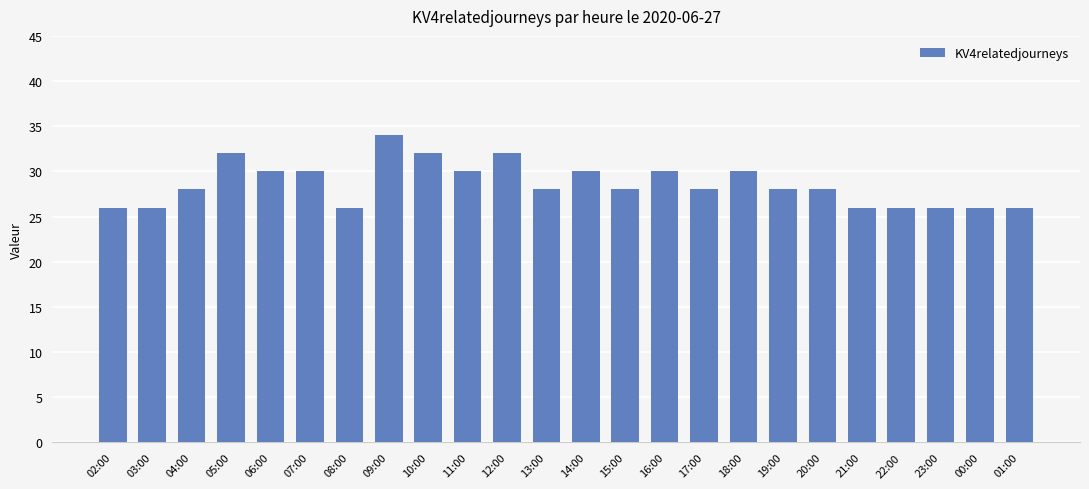

What is the average value?

29